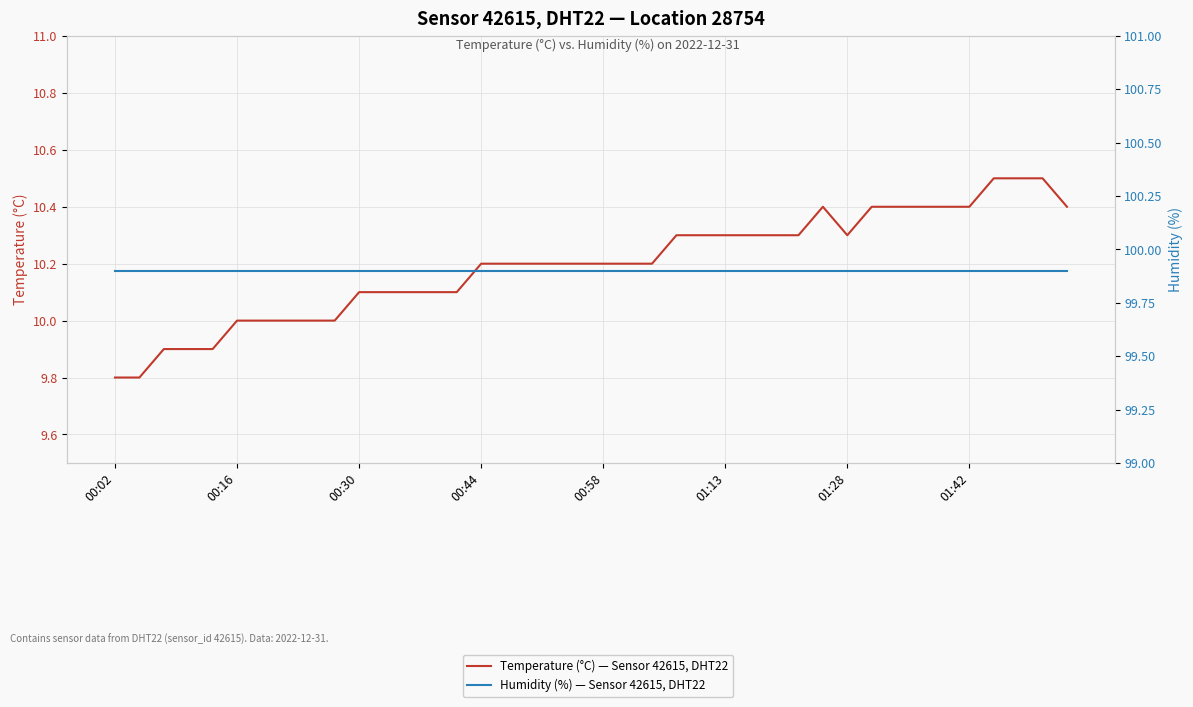

Which series has the widest spread of values?

Temperature (°C) — Sensor 42615, DHT22